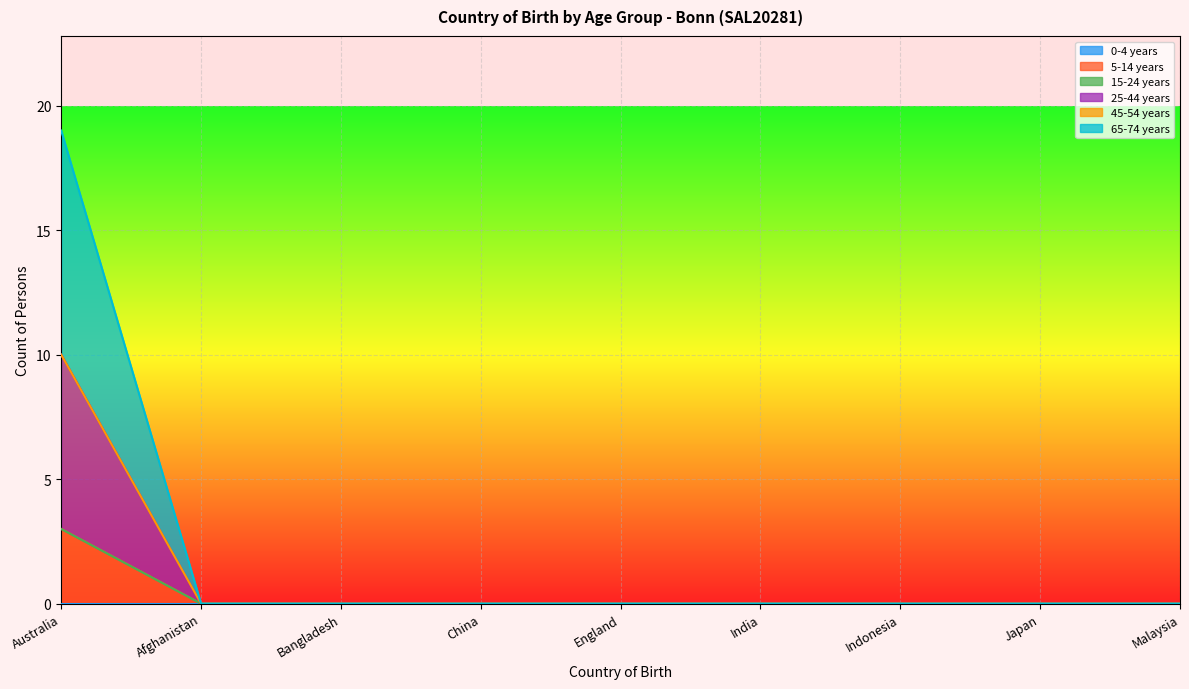

What is the label of the 9th point from the right?

Australia